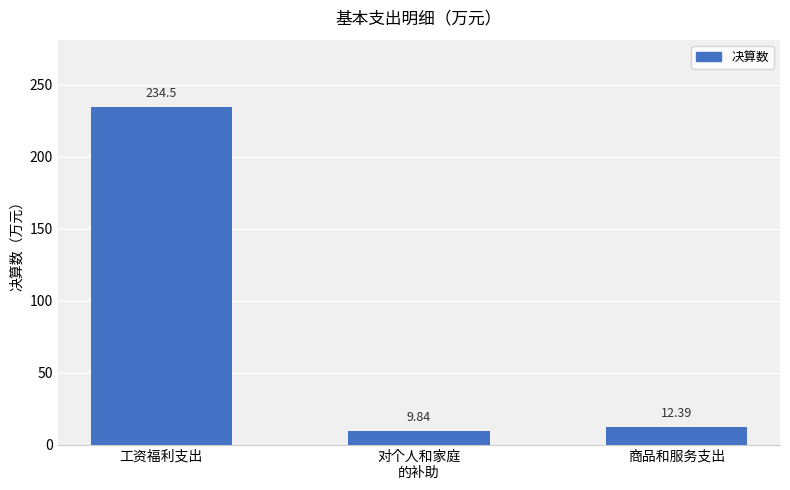

What is the ratio of the value at 工资福利支出 to the value at 商品和服务支出?

18.9